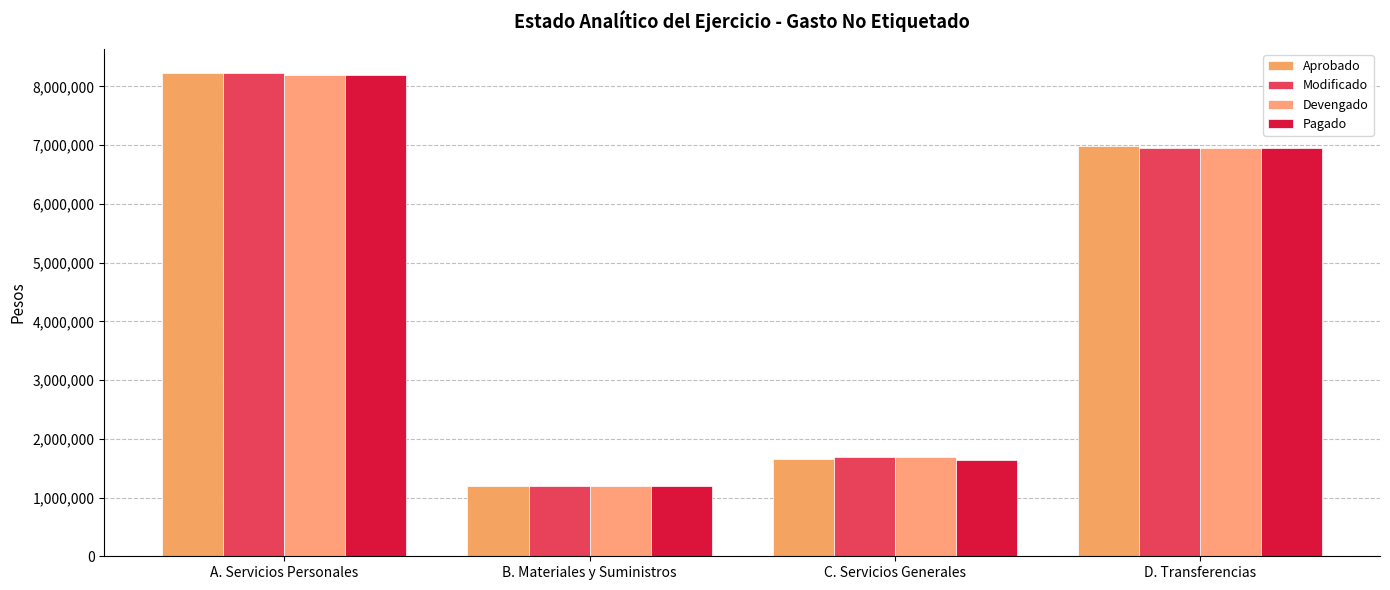

How many distinct data groups are displayed?

4